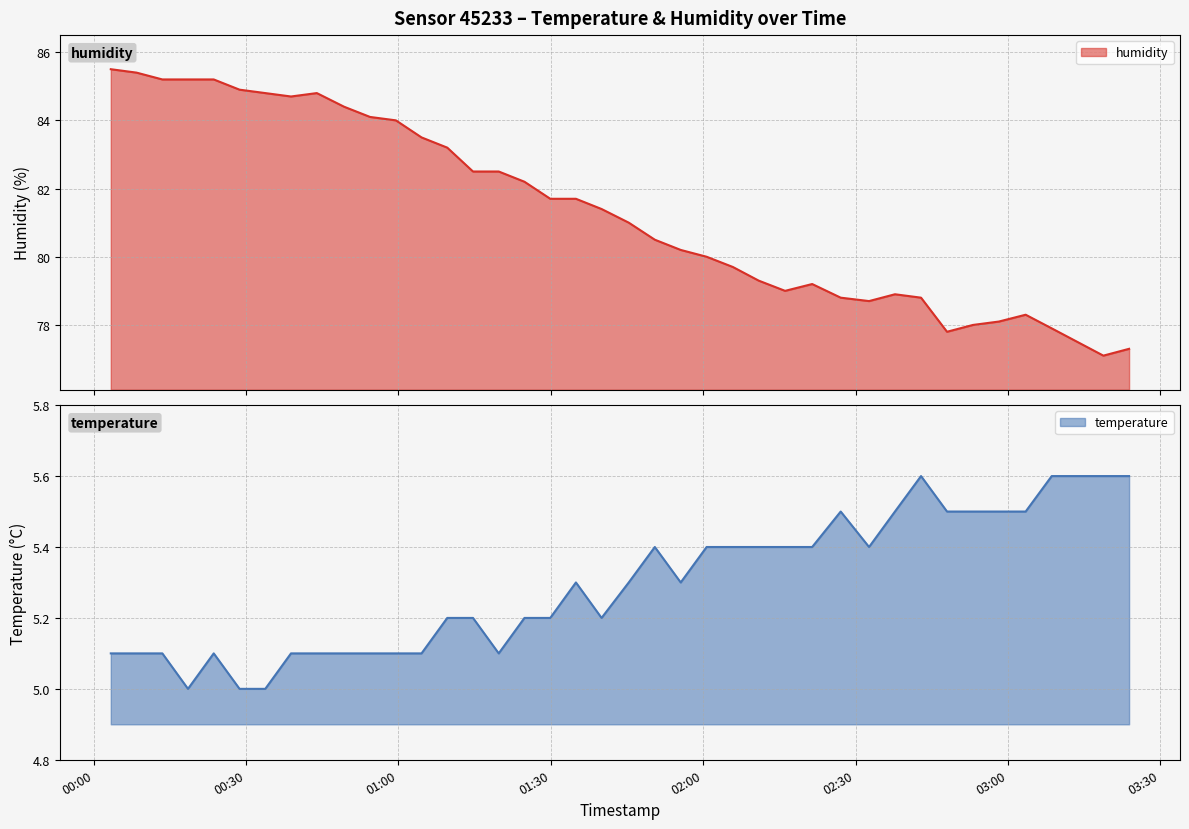

List the series in order of their peak value, highest first.

humidity, temperature